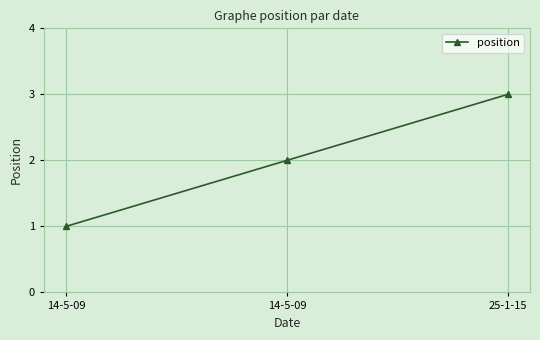

What is the maximum value shown in the chart?

3